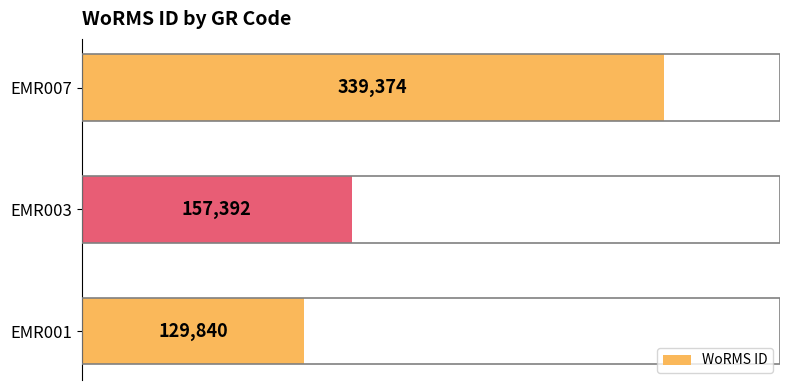

Which label corresponds to the largest value in the chart?

EMR007